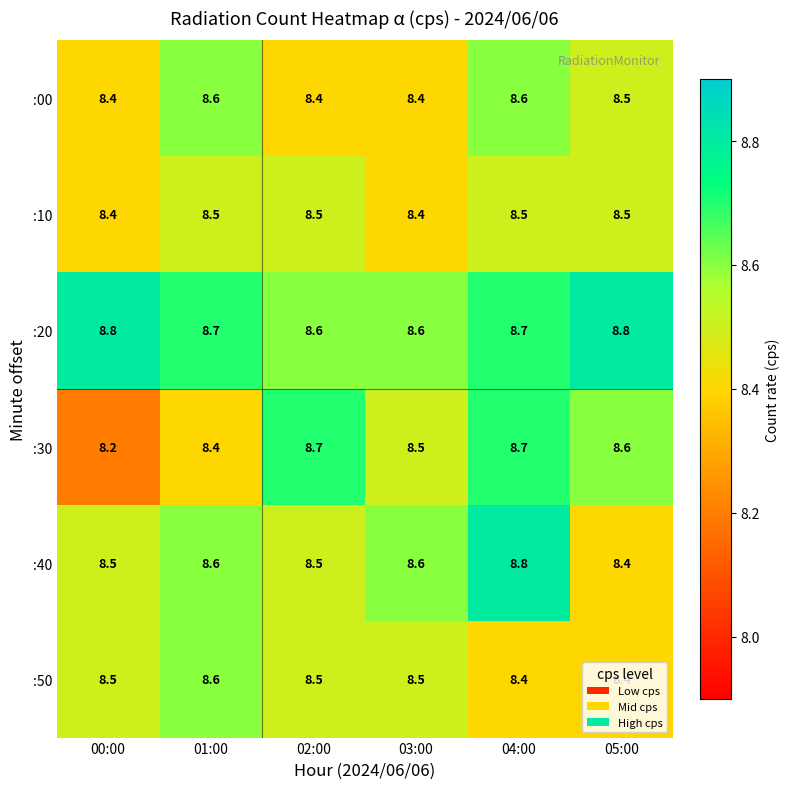

How many distinct data groups are displayed?

6